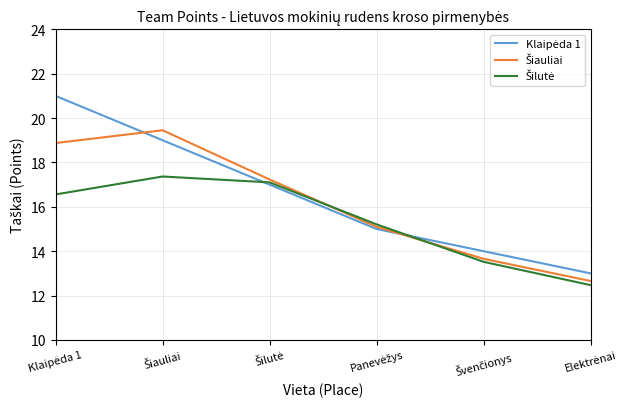

List the series in order of their peak value, lowest first.

Šilutė, Šiauliai, Klaipėda 1